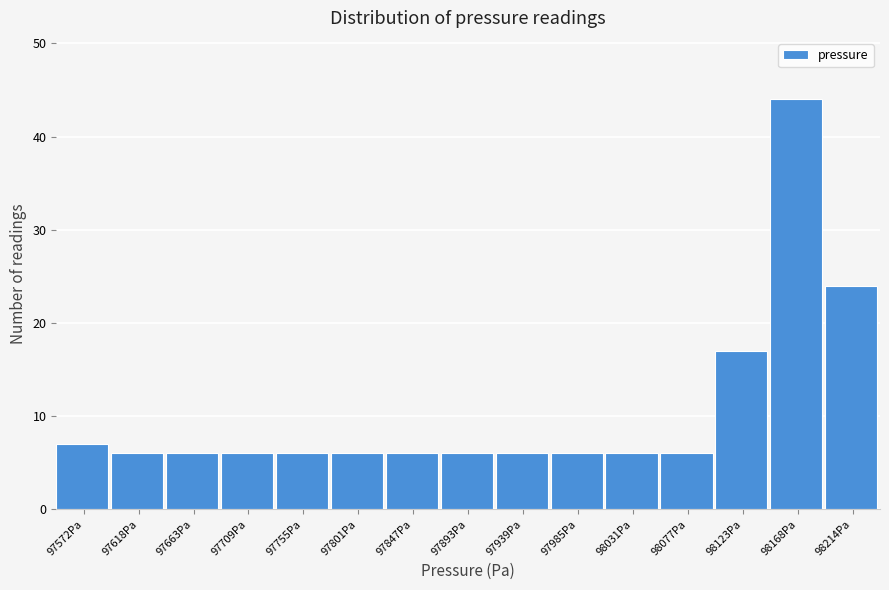

Reading left to right, transcribe all the data shown in this chart.

7	6	6	6	6	6	6	6	6	6	6	6	17	44	24